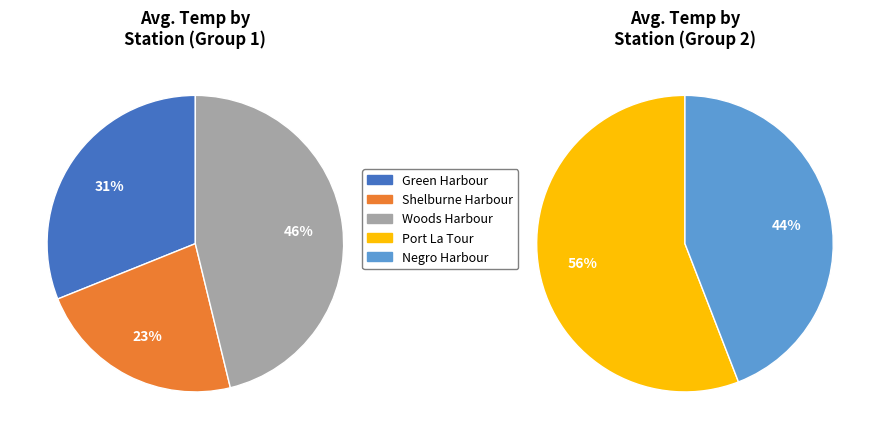

How many slices are in this pie chart?

5